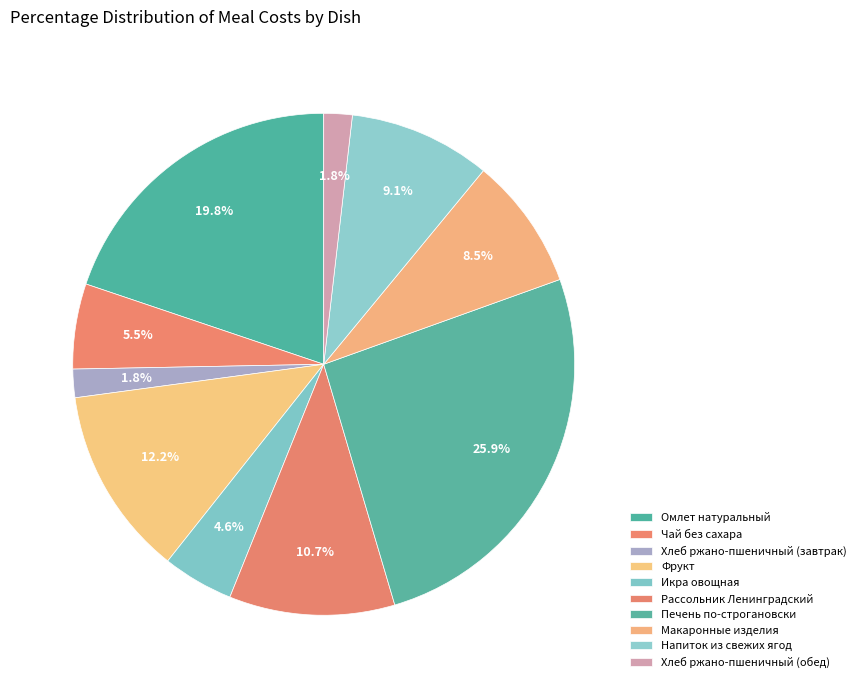

Which category has the smallest portion of the pie?

Хлеб ржано-пшеничный (завтрак)